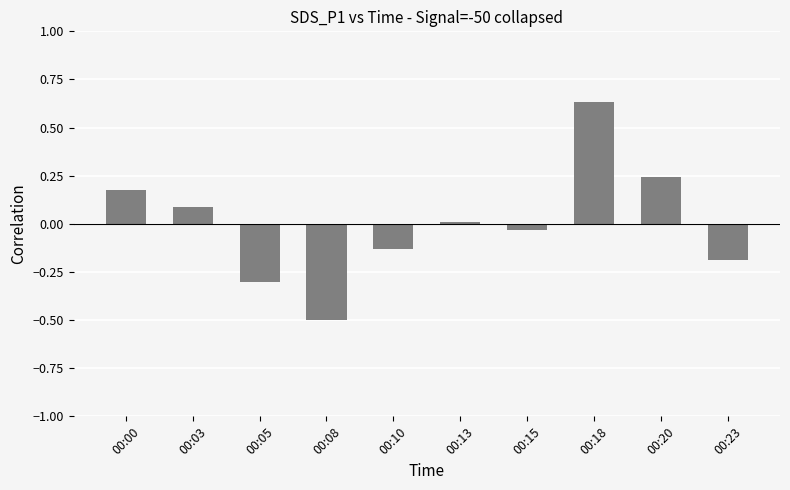

Between 00:13 and 00:15, which is larger?

00:13